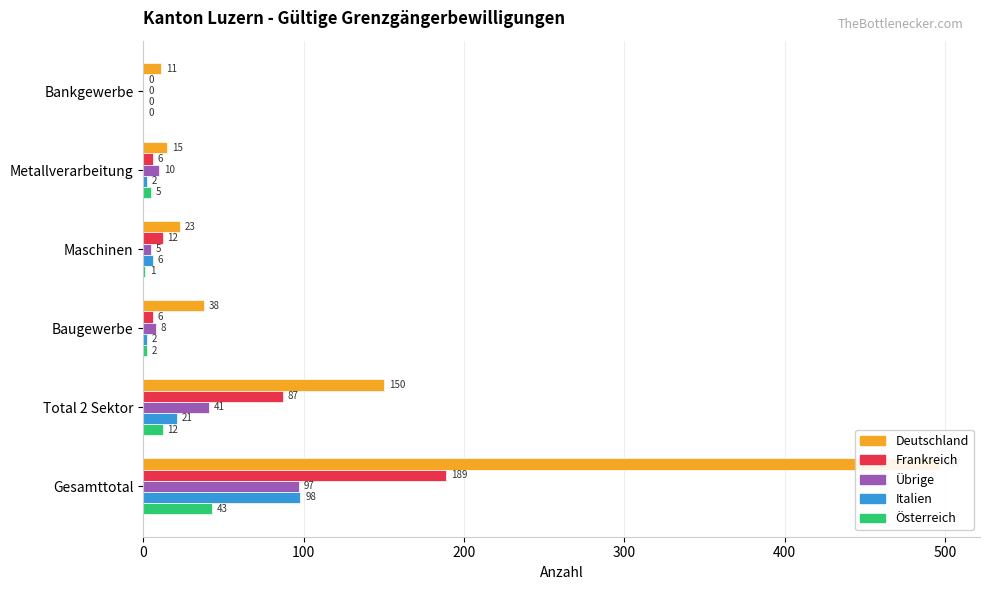

Reading left to right, list all the values displayed in this chart.

Deutschland: 497	150	38	23	15	11
Frankreich: 189	87	6	12	6	0
Übrige: 97	41	8	5	10	0
Italien: 98	21	2	6	2	0
Österreich: 43	12	2	1	5	0